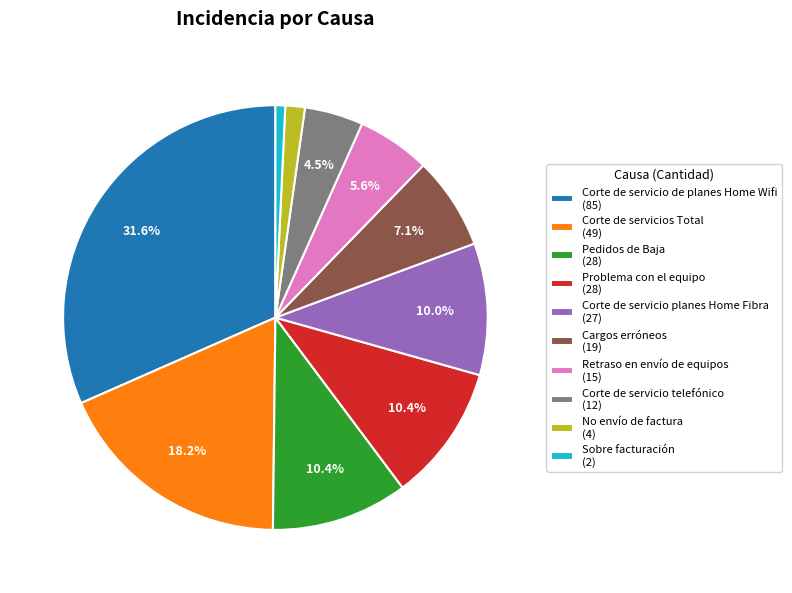

True or false: No envío de factura accounts for 1% of the total.

True